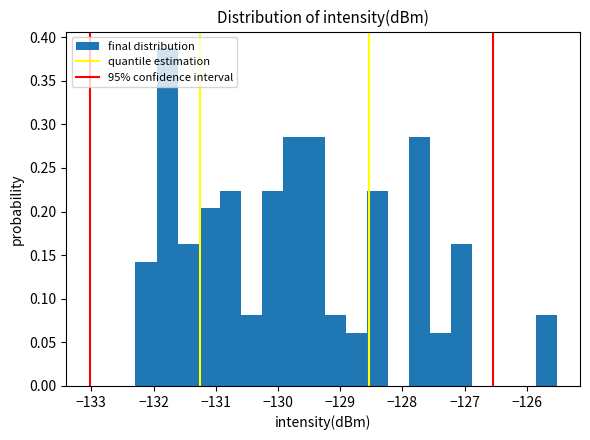

Read against the x-axis, roughly where is the centre of the tallest bar?

-131.8